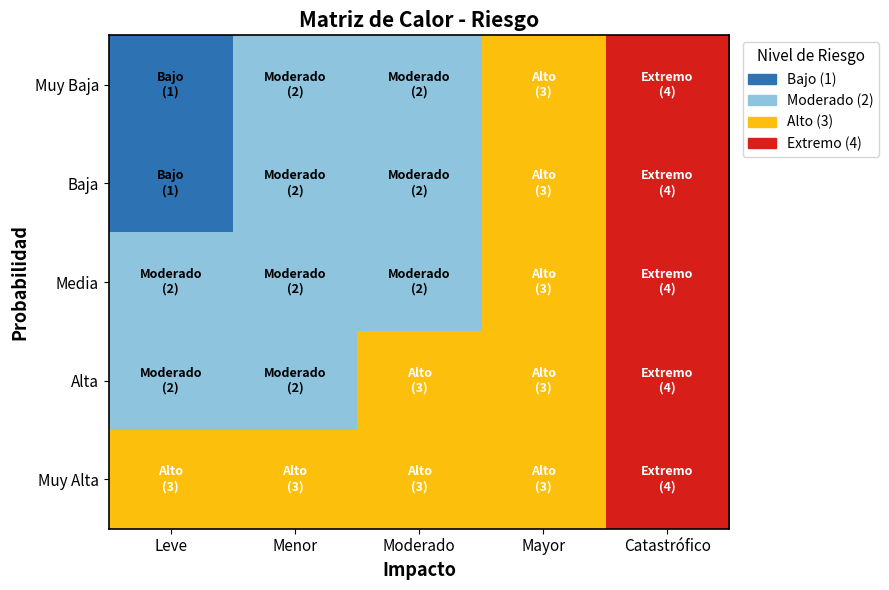

What is the total value across all series at Leve?

9